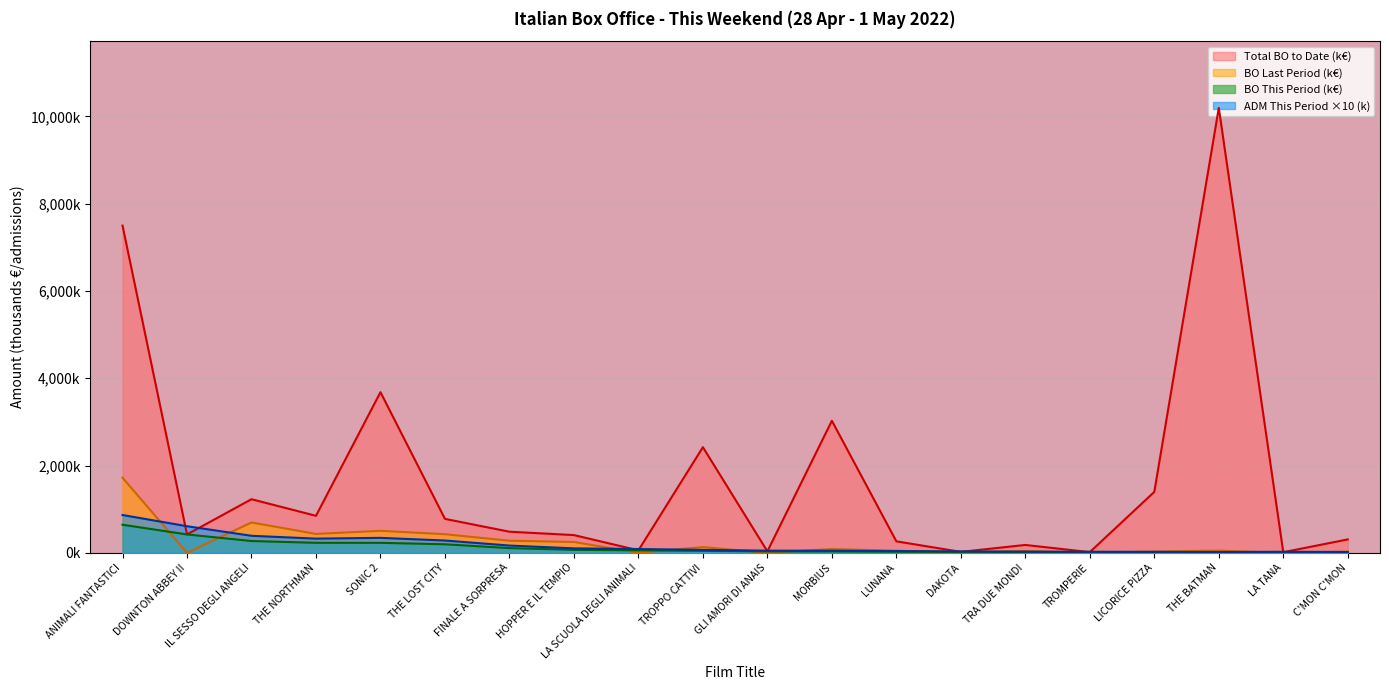

What are all the series names shown in the legend?

Total BO to Date (k€), BO Last Period (k€), BO This Period (k€), ADM This Period ×10 (k)